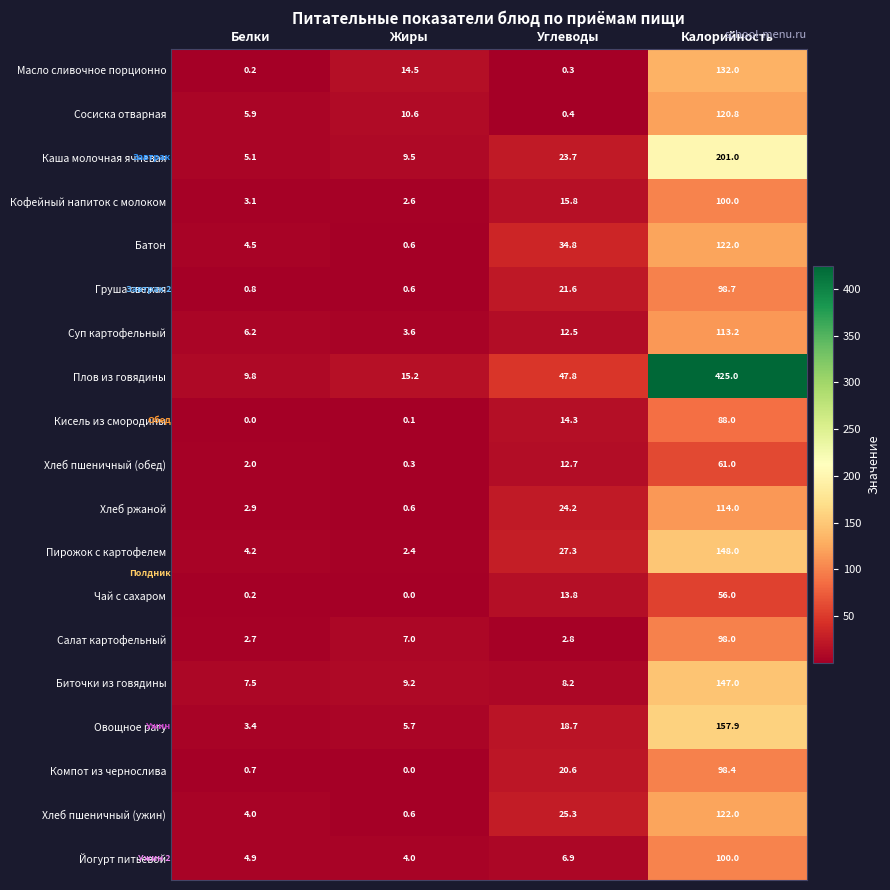

What is the total value across all series at Углеводы?

331.6